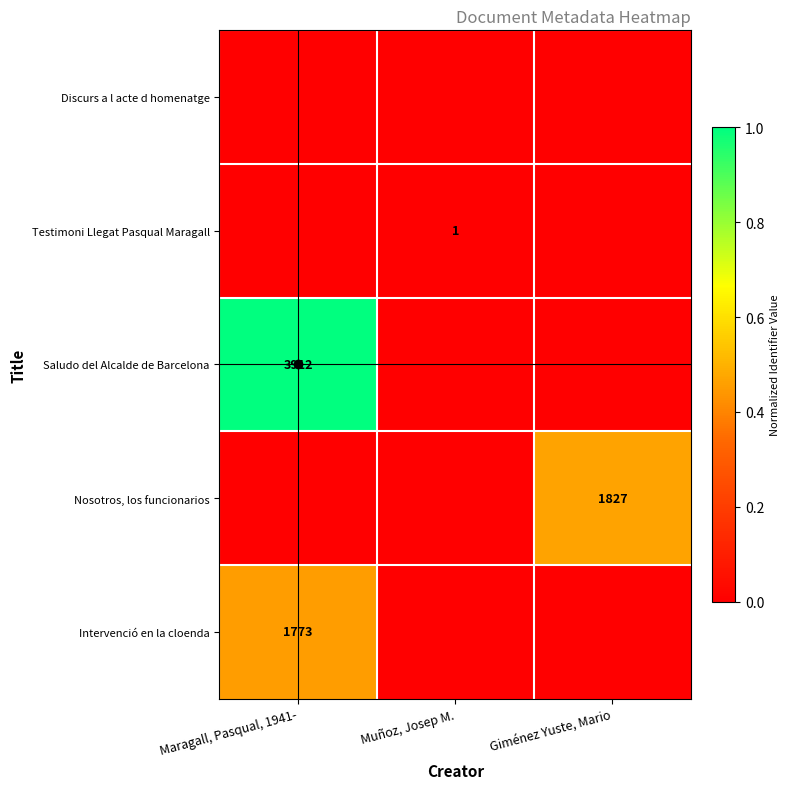

The value of Testimoni Llegat Pasqual Maragall at Muñoz, Josep M. is 0.0. True or false?

False